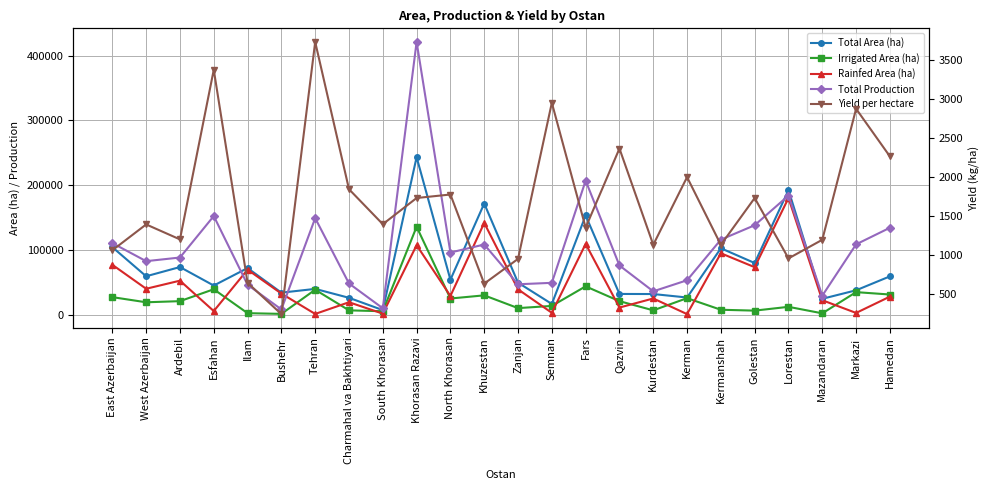

What is the smallest value displayed?

241